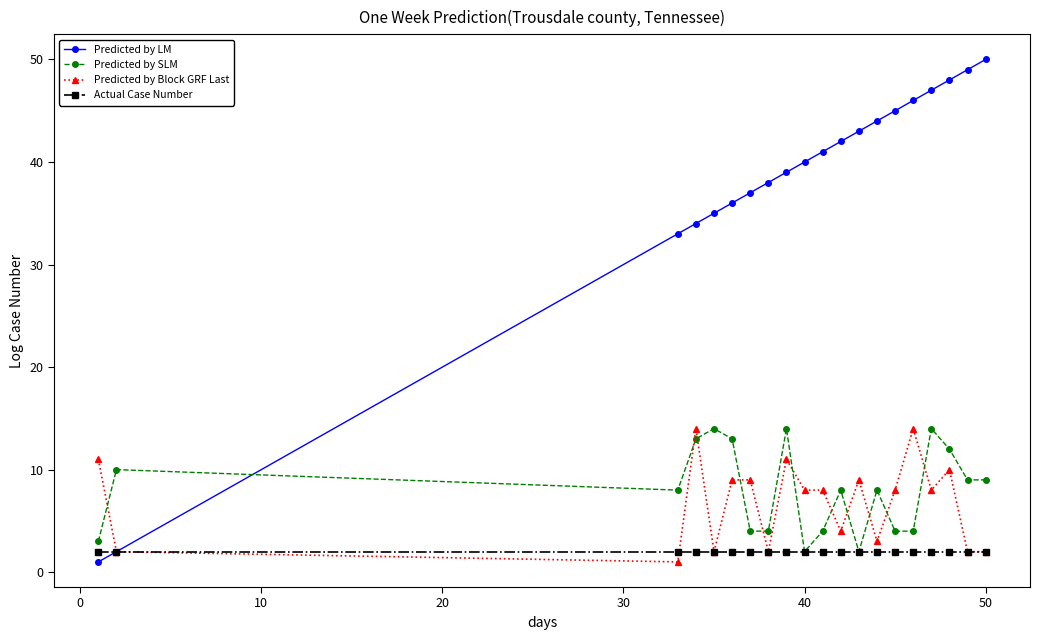

Which series ends up on top after the final intersection of Predicted by Block GRF Last and Predicted by SLM?

Predicted by SLM